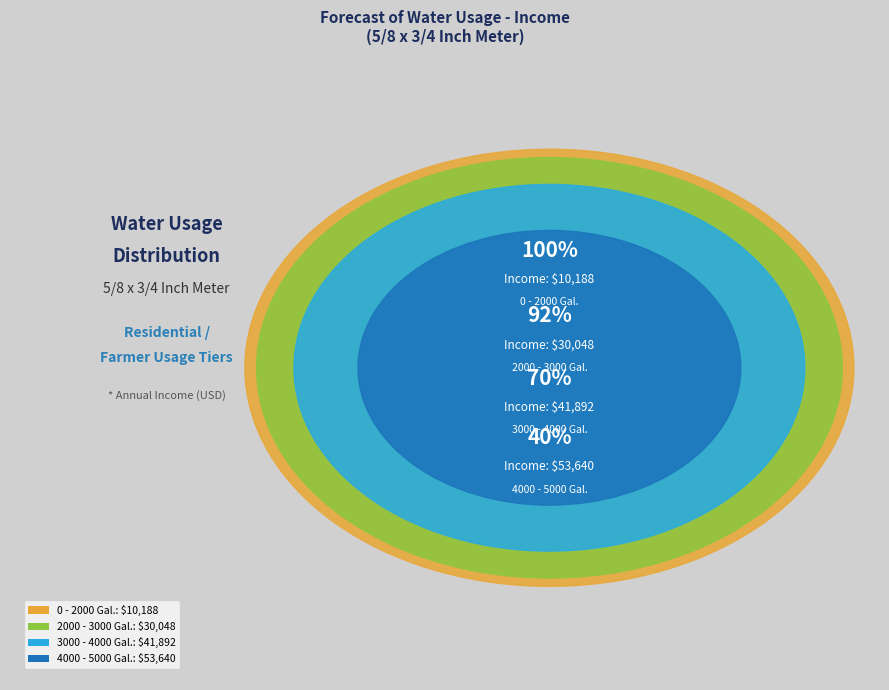

Is there any slice that represents more than half of the pie?

No